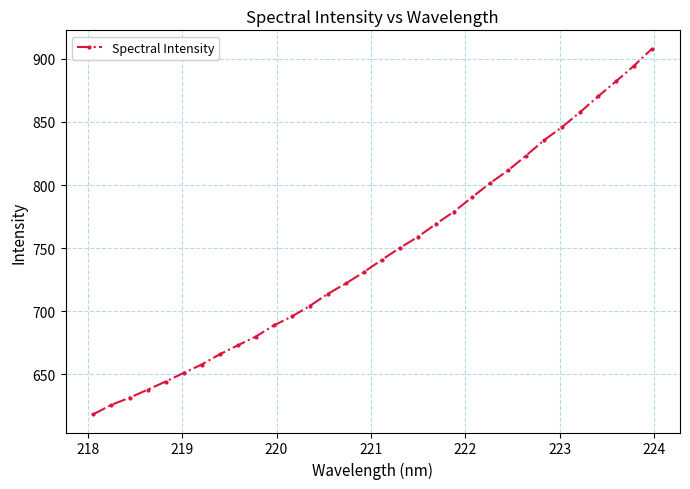

What is the value of the 1st point from the left?

618.5